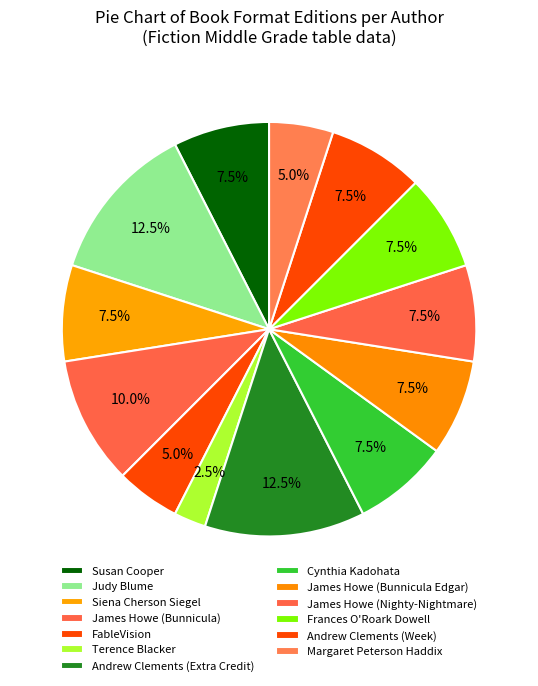

Which category has the smallest portion of the pie?

Terence Blacker